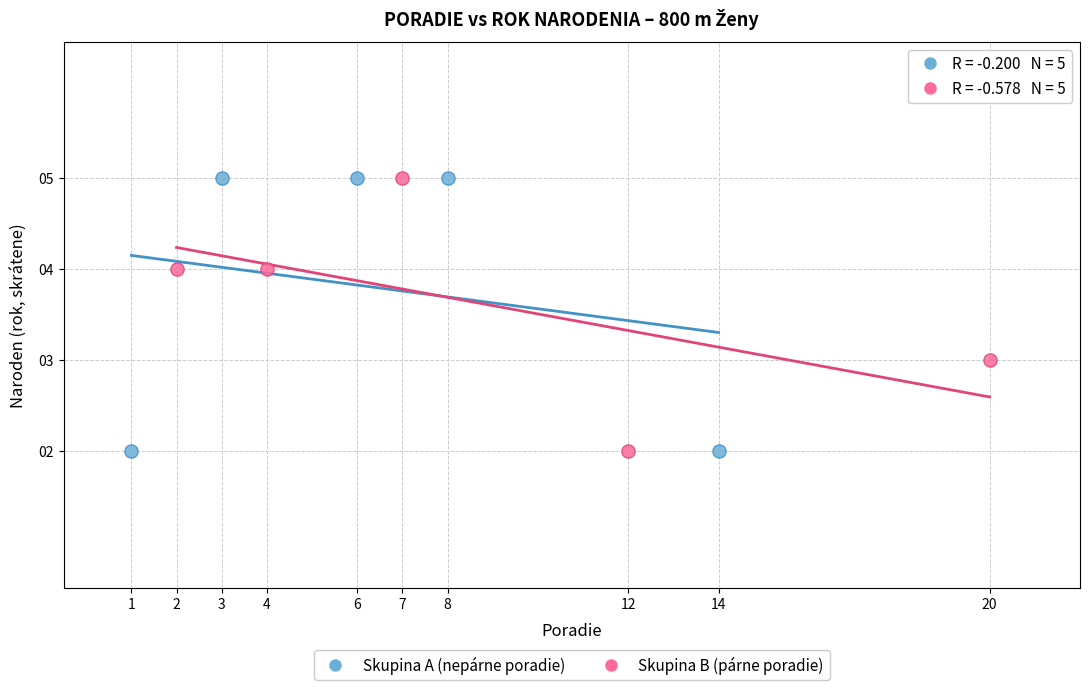

What are all the series names shown in the legend?

Skupina A (nepárne poradie), Skupina B (párne poradie)